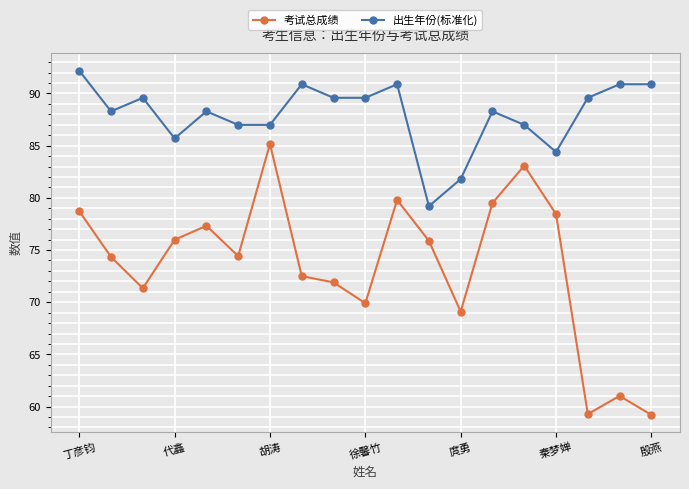

Which series has the largest total across all categories?

出生年份(标准化)